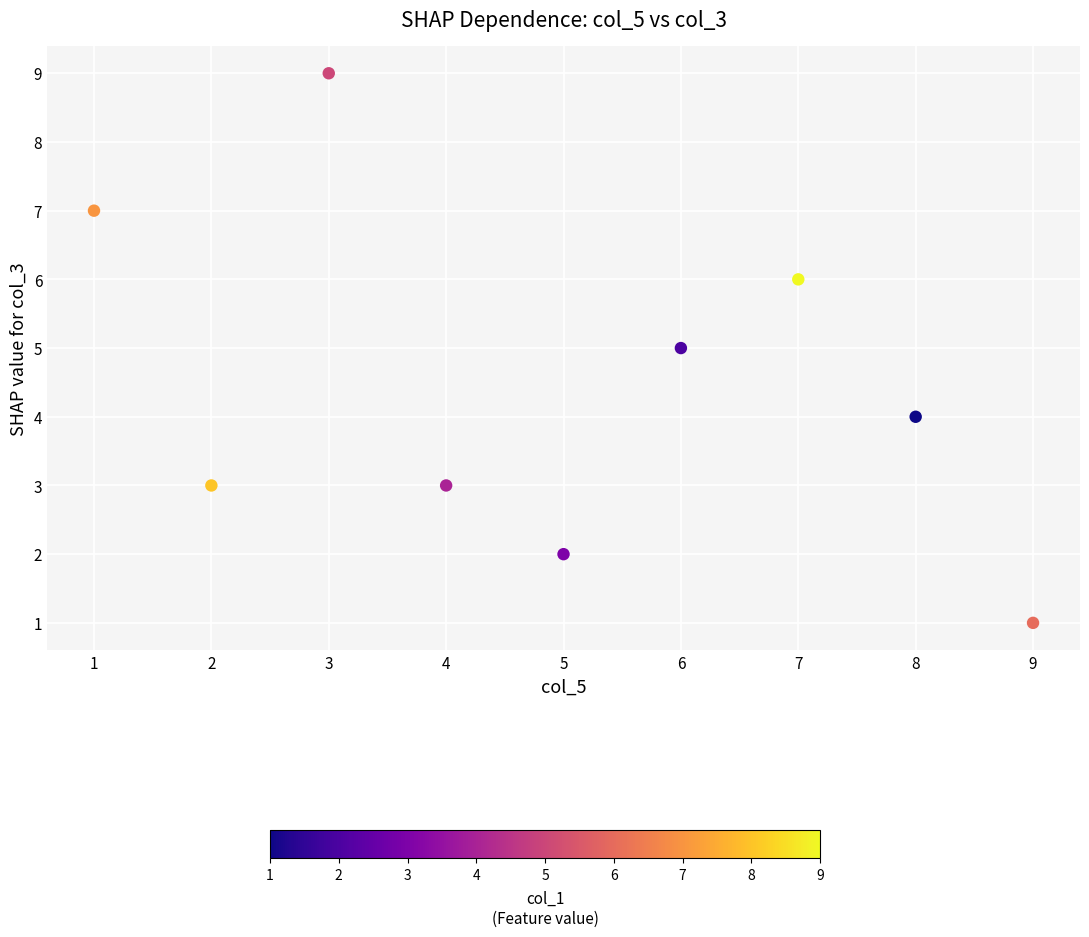

What is the range of Y values (max minus min)?

8